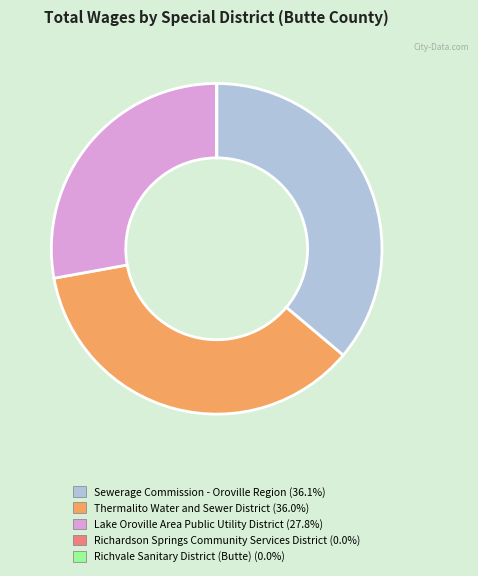

The Thermalito Water and Sewer District slice represents 36% of the pie. True or false?

True